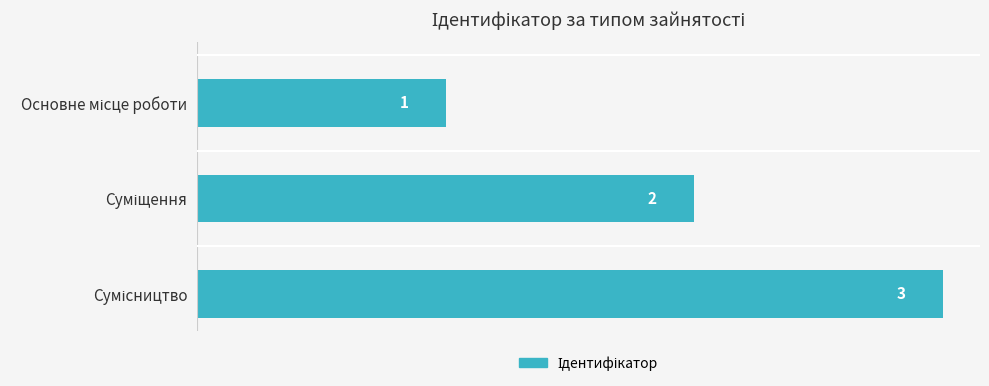

Count the values in the range 1 to 3.

3